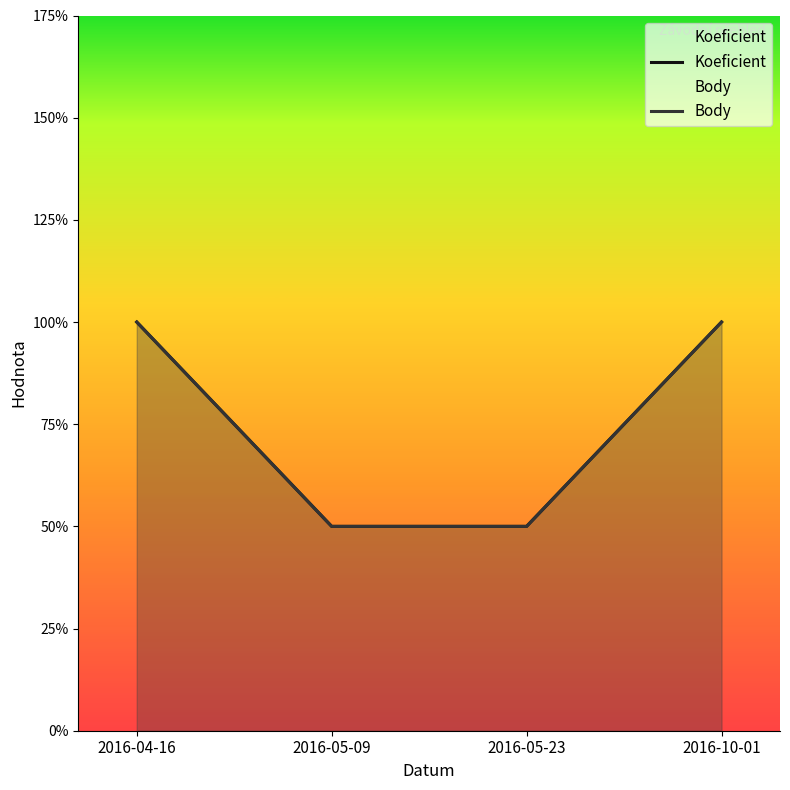

True or false: Body has a value of 1 at 2016-05-09.

True